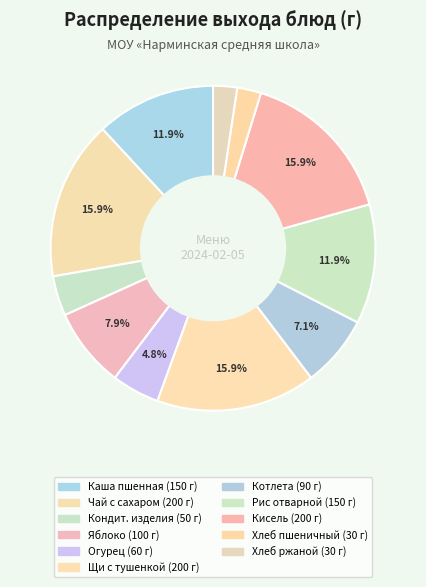

How many segments does this pie chart have?

11